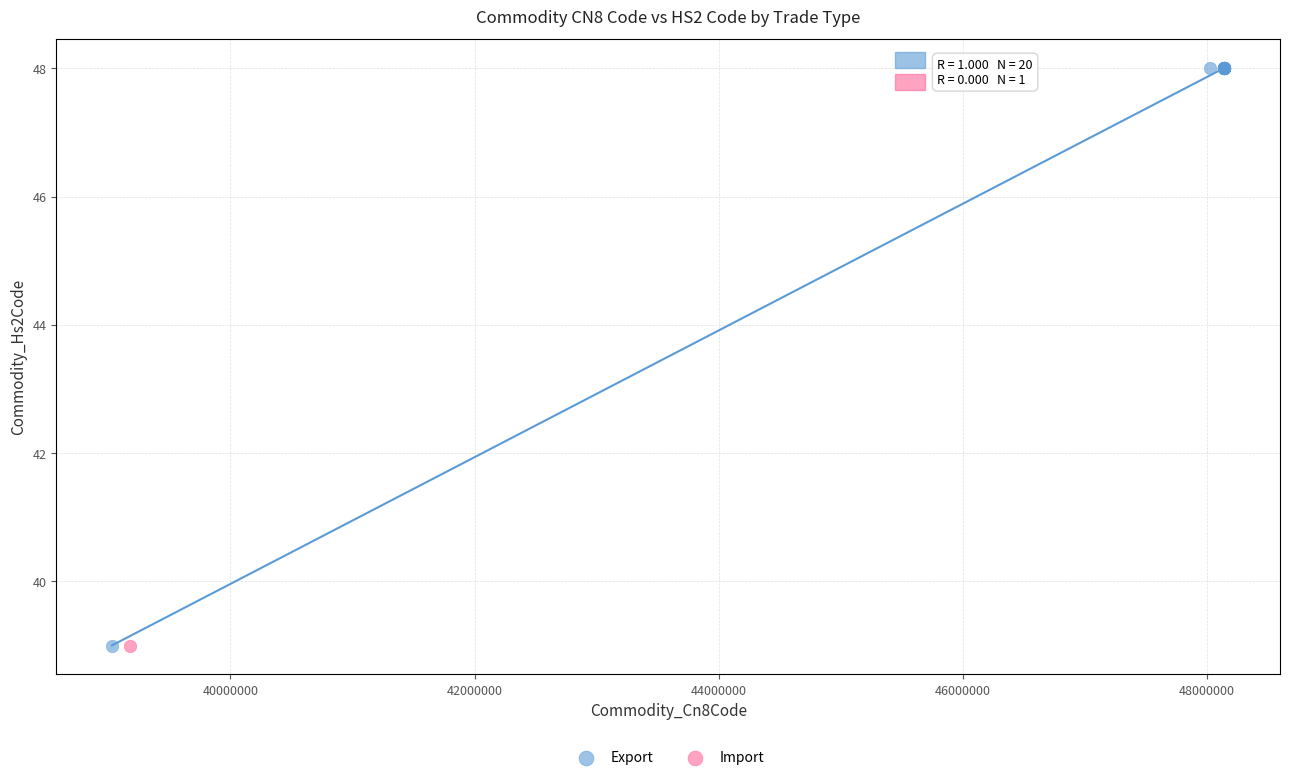

What are all the series names shown in the legend?

Export, Import